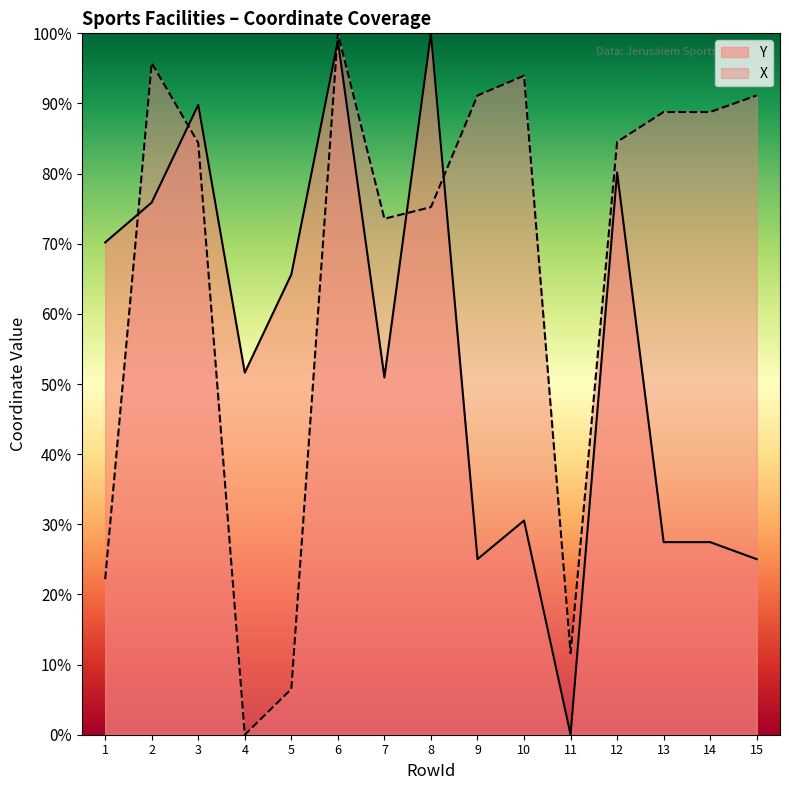

List the series in order of their overall mean, lowest first.

Y, X